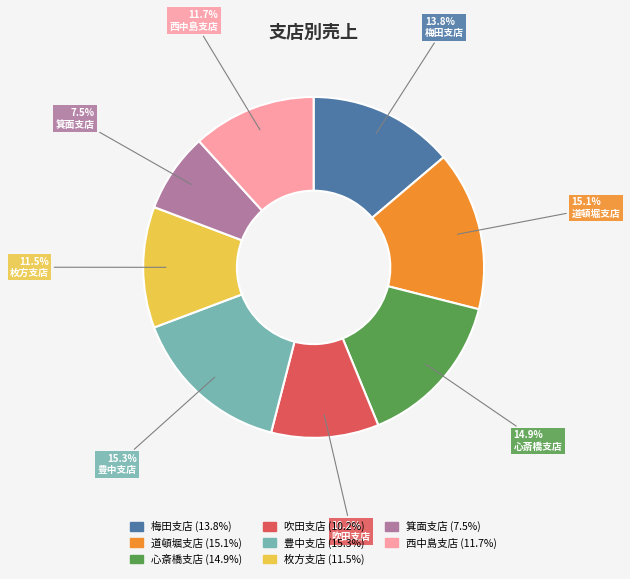

What portion of the pie excludes 道頓堀支店?

84.9%